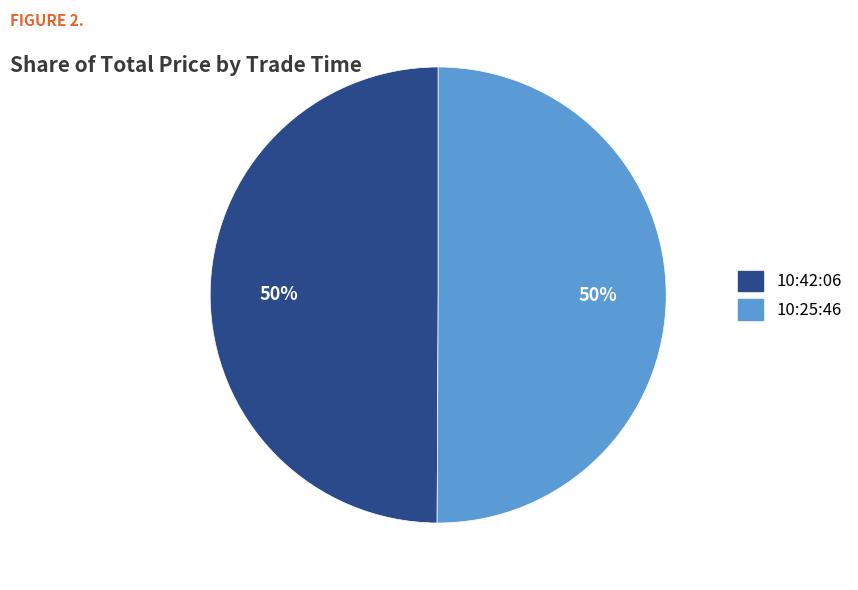

To the nearest percent, what is the combined percentage of 10:25:46 and 10:42:06?

100%